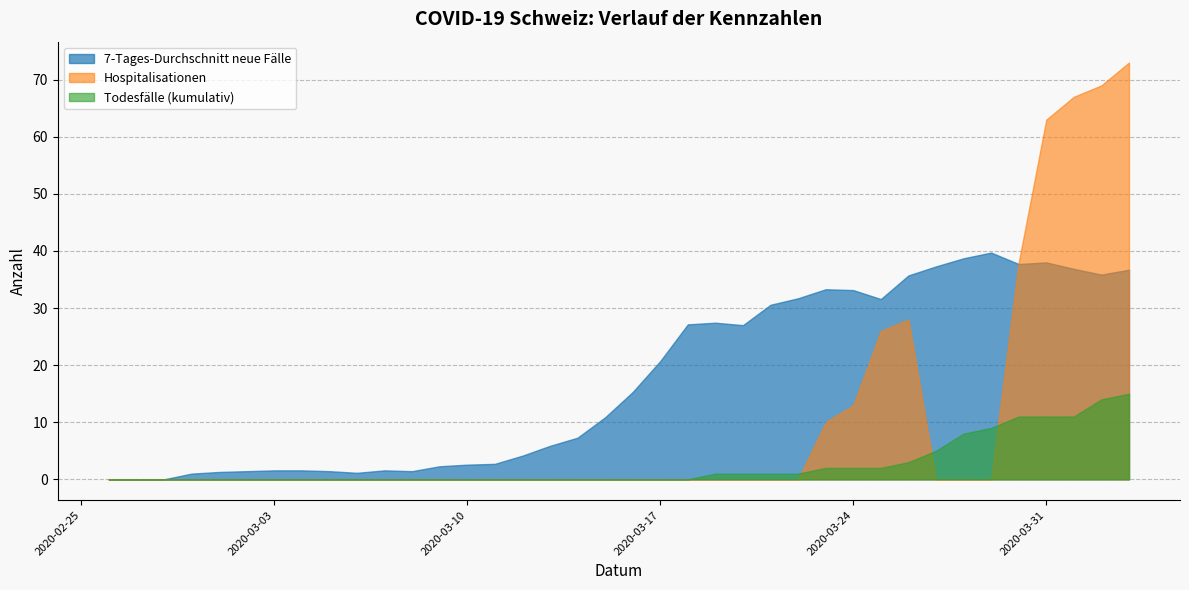

Which series has the largest range (max minus min)?

Hospitalisationen